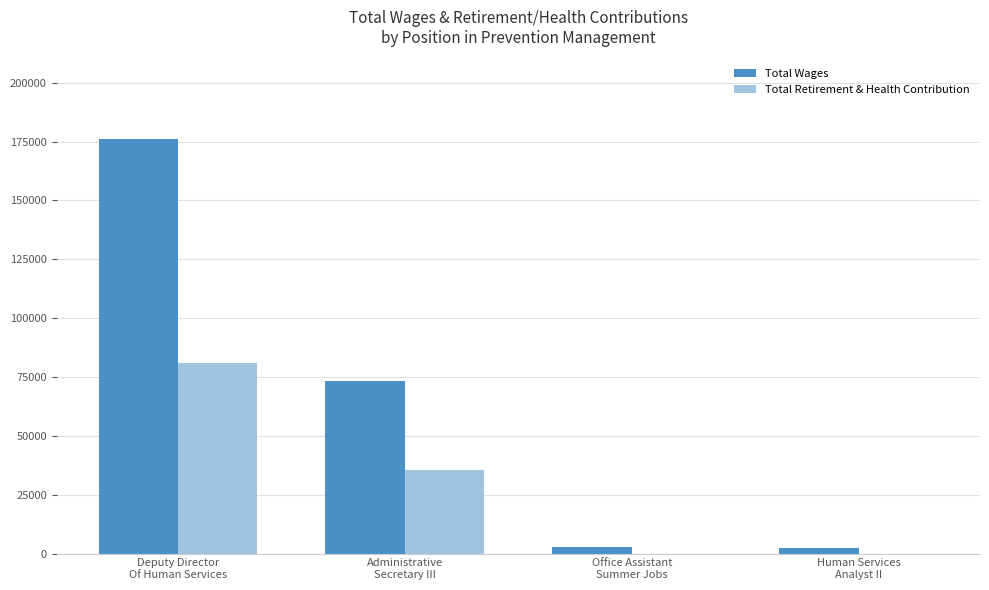

What is the difference between the Total Wages values at Office Assistant
Summer Jobs and Administrative
Secretary III?

70717